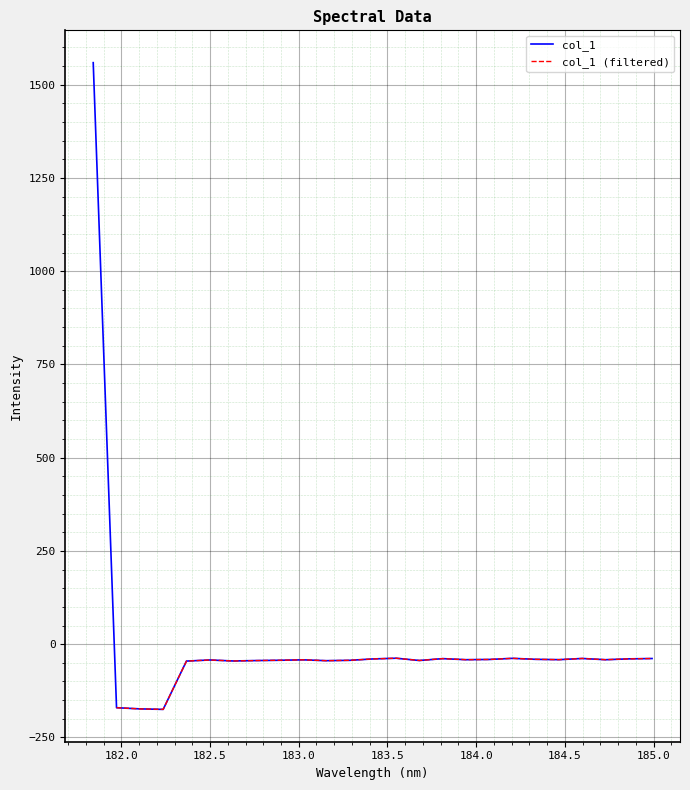

What is the maximum value shown in the chart?

1559.0